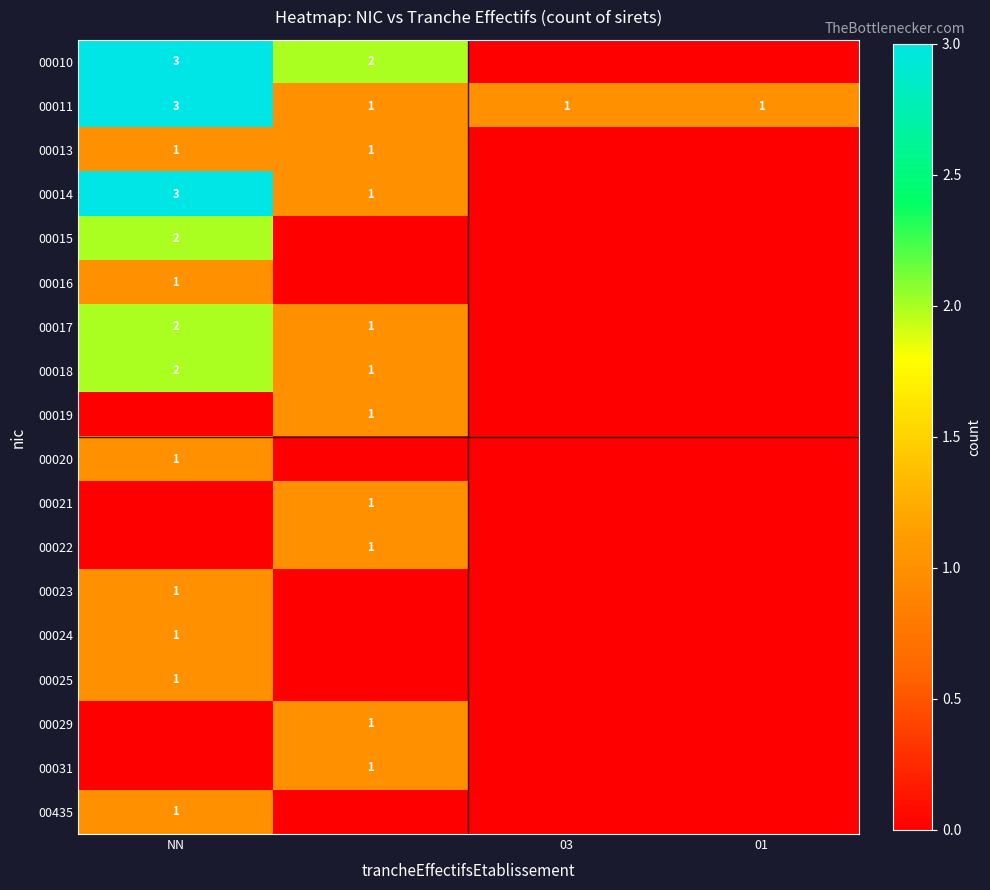

What is the sum of the 00011 values at 03 and NN?

4